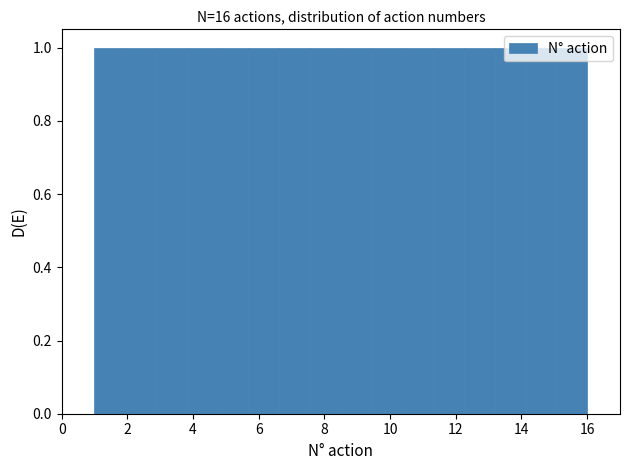

What is the height of the bar covering 4.8 to 5.6 on the x-axis? Neither the bar edges nor the heights are printed on the chart, so give them approximately, as read against the axes.

1